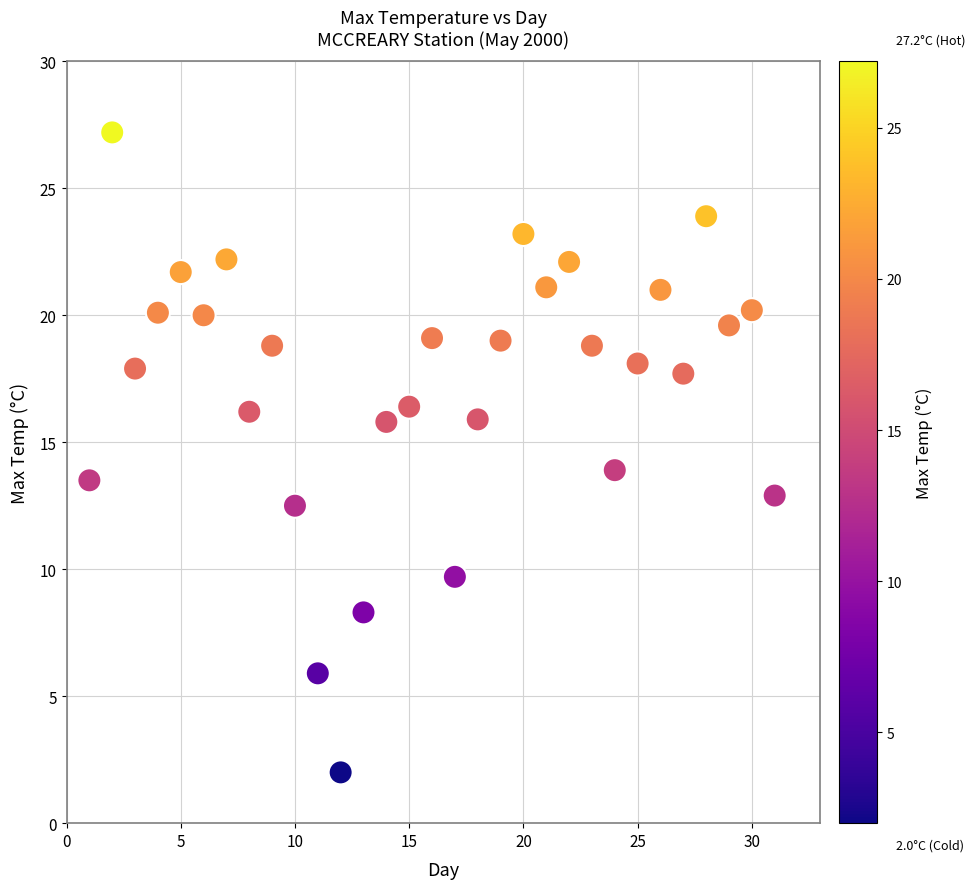

What is the range of Y values (max minus min)?

25.2